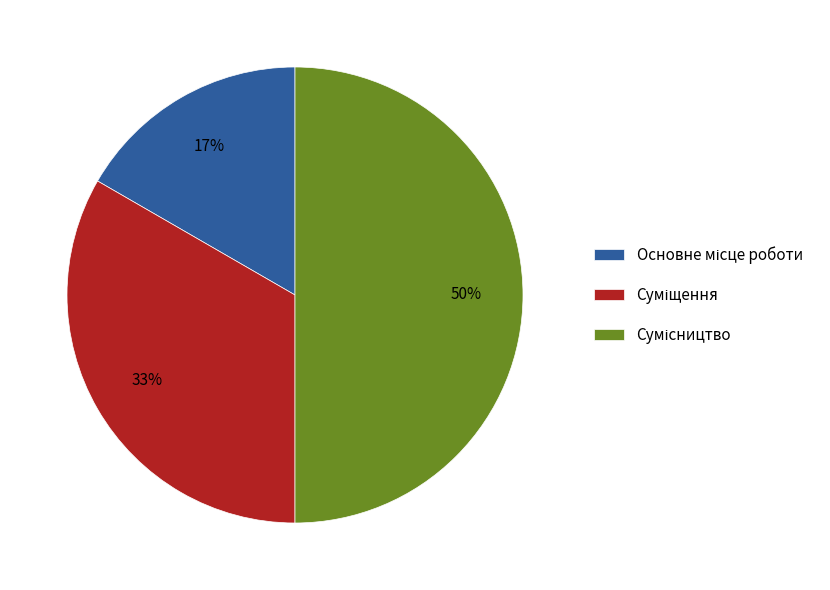

How many segments does this pie chart have?

3